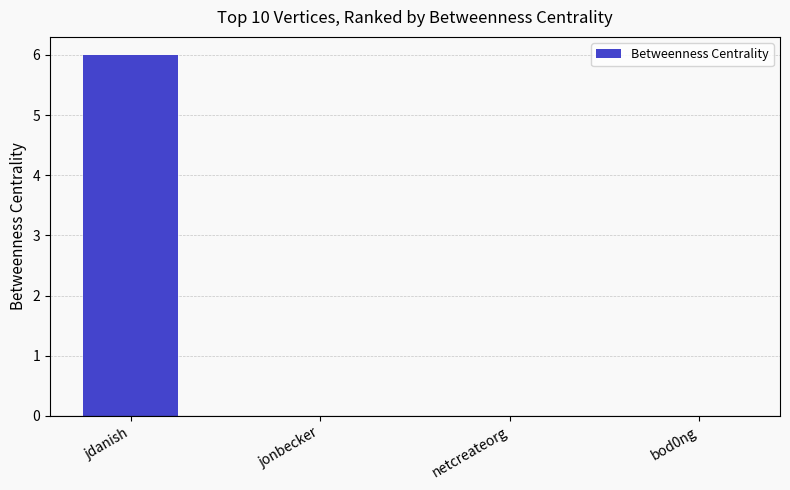

Which has a higher value, jdanish or netcreateorg?

jdanish